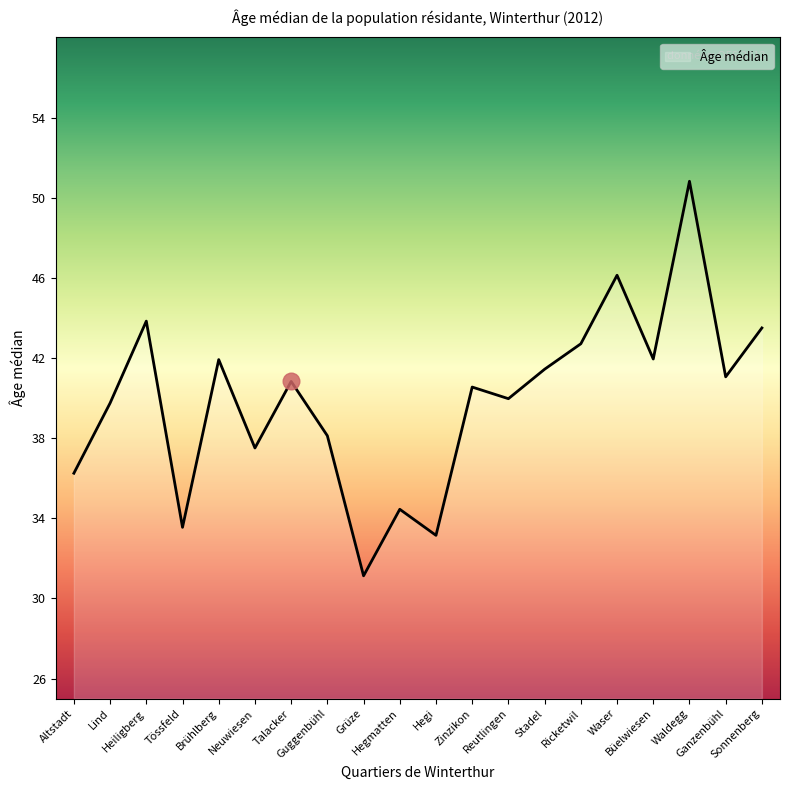

What is the difference between the maximum and minimum values?

19.7